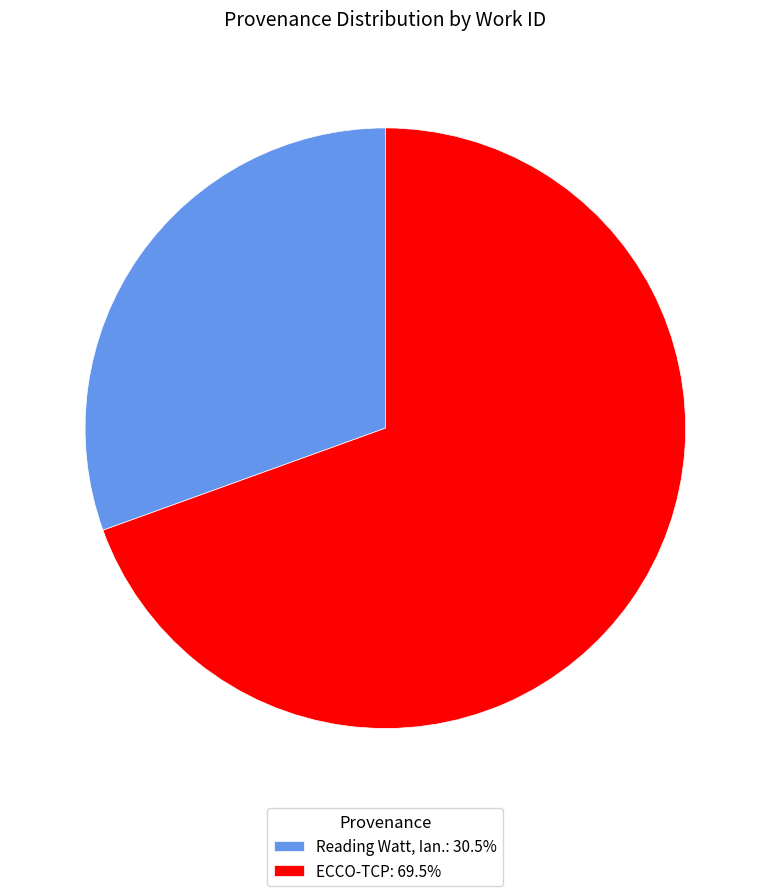

True or false: Reading Watt, Ian. accounts for 16% of the total.

False